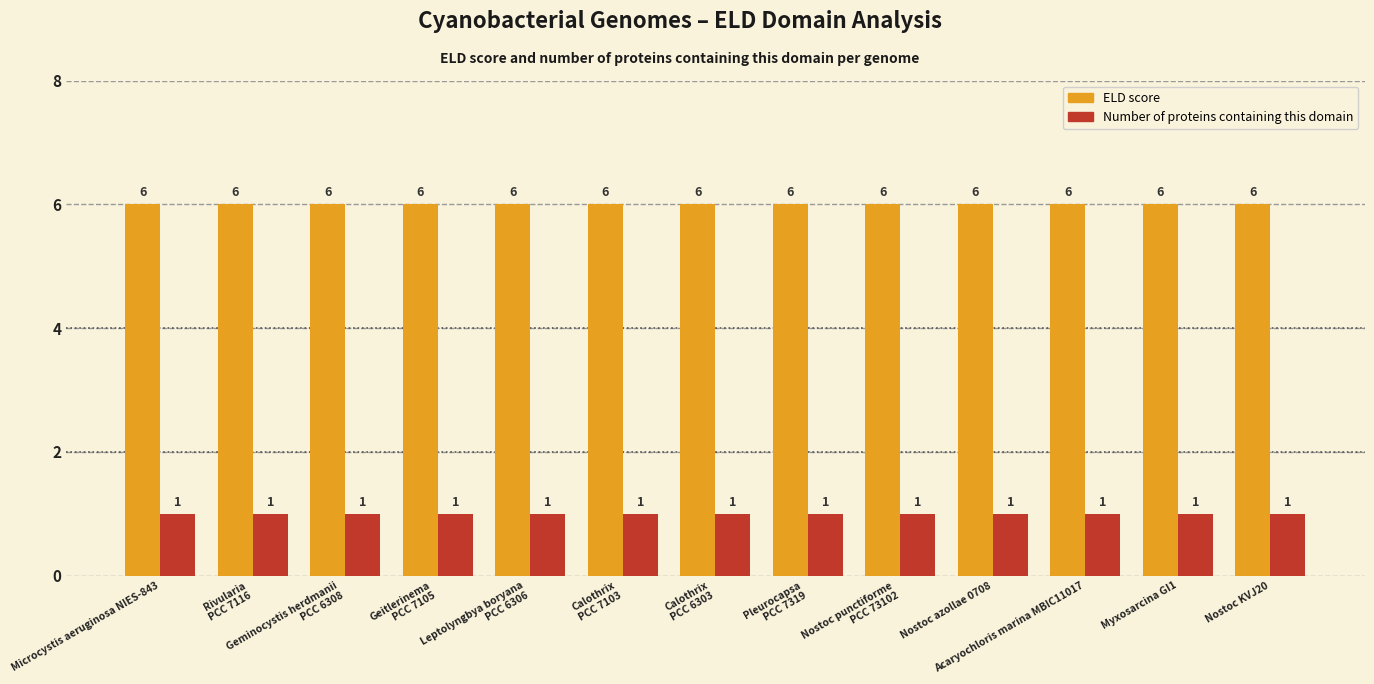

Reading right to left, extract all data points from this chart.

ELD score: Nostoc KVJ20=6	Myxosarcina GI1=6	Acaryochloris marina MBIC11017=6	Nostoc azollae 0708=6	Nostoc punctiforme
PCC 73102=6	Pleurocapsa
PCC 7319=6	Calothrix
PCC 6303=6	Calothrix
PCC 7103=6	Leptolyngbya boryana
PCC 6306=6	Geitlerinema
PCC 7105=6	Geminocystis herdmanii
PCC 6308=6	Rivularia
PCC 7116=6	Microcystis aeruginosa NIES-843=6
Number of proteins containing this domain: Nostoc KVJ20=1	Myxosarcina GI1=1	Acaryochloris marina MBIC11017=1	Nostoc azollae 0708=1	Nostoc punctiforme
PCC 73102=1	Pleurocapsa
PCC 7319=1	Calothrix
PCC 6303=1	Calothrix
PCC 7103=1	Leptolyngbya boryana
PCC 6306=1	Geitlerinema
PCC 7105=1	Geminocystis herdmanii
PCC 6308=1	Rivularia
PCC 7116=1	Microcystis aeruginosa NIES-843=1